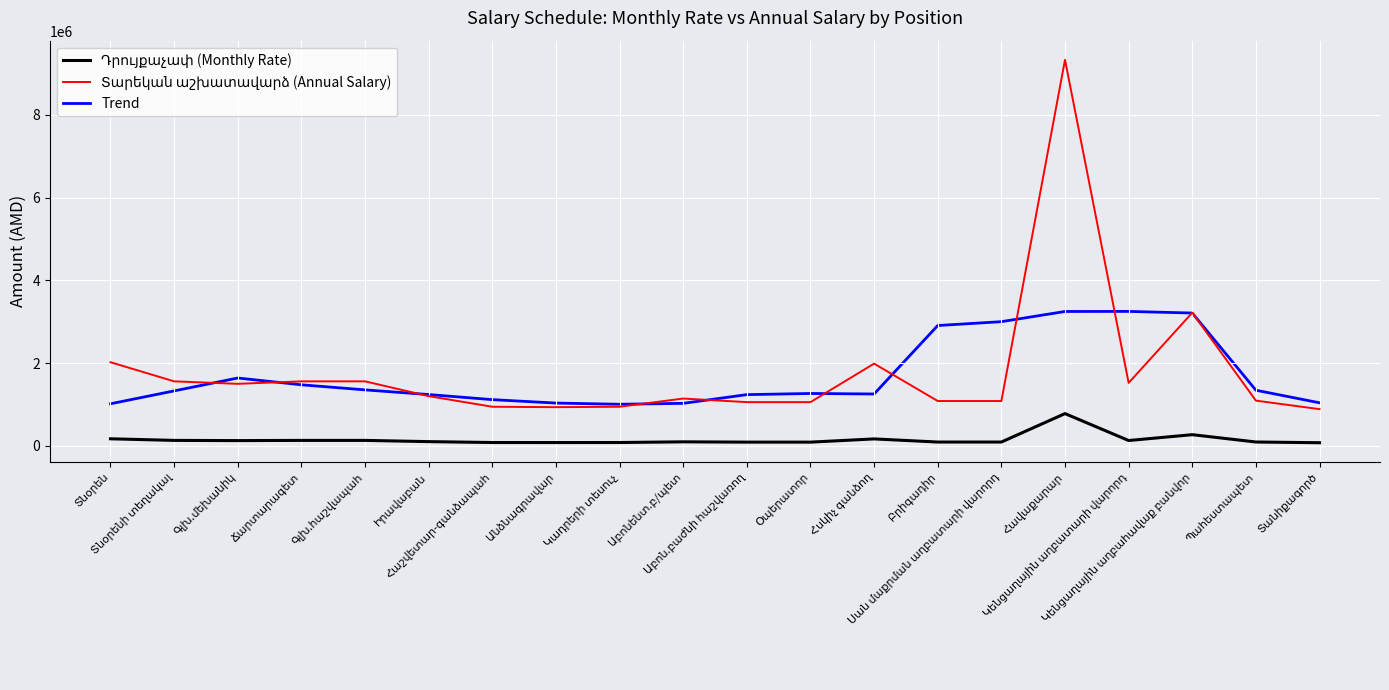

What is the maximum value for Trend?

3247924.8